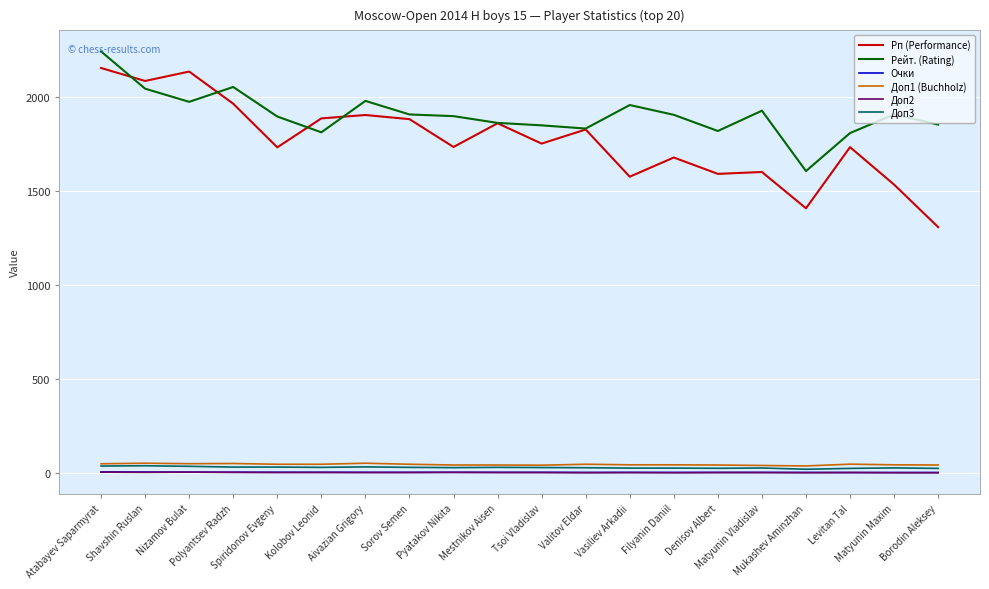

Where is the first local maximum for Рейт. (Rating)?

Polyantsev Radzh